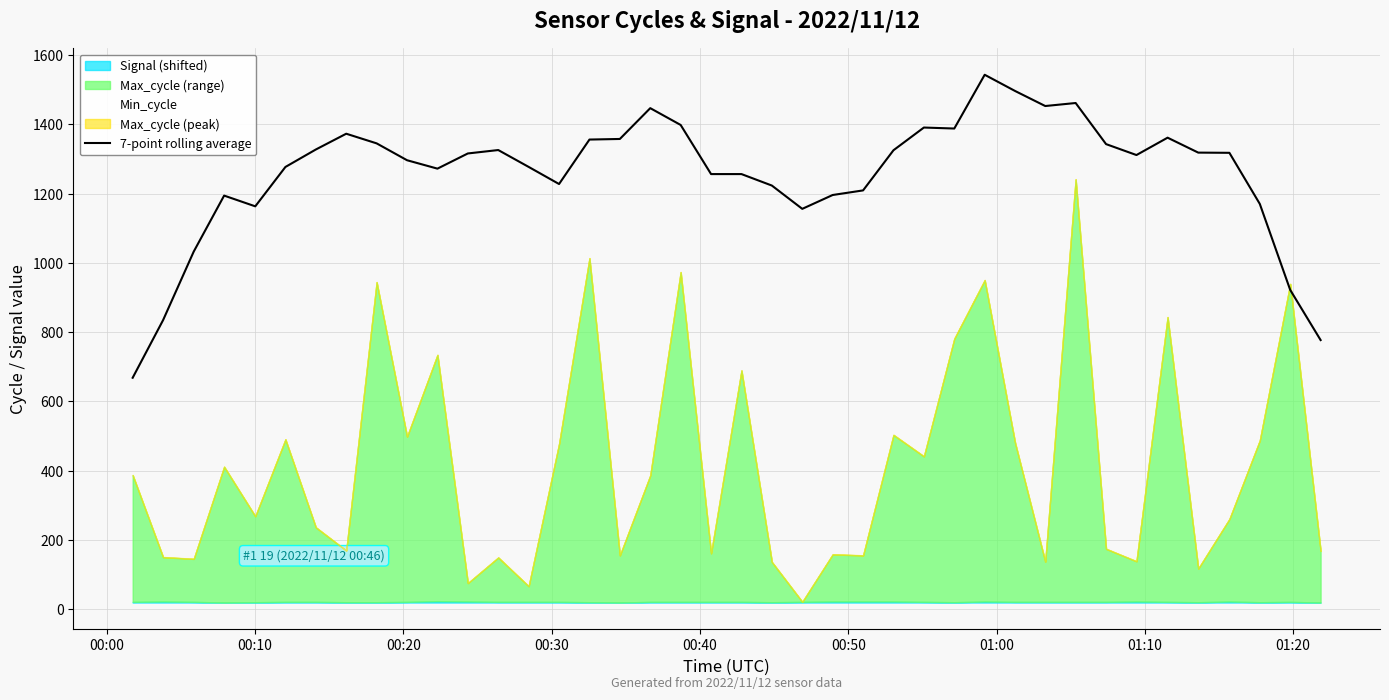

Reading left to right, list all the values displayed in this chart.

668.3	834.7	1032.7	1194.4	1163.4	1277.1	1327.6	1373.1	1345.3	1296.6	1272.3	1316.1	1326.0	1277.3	1227.9	1356.3	1358.0	1447.0	1398.4	1256.6	1256.6	1223.4	1156.1	1196.1	1209.4	1325.4	1391.0	1388.1	1543.4	1496.6	1453.1	1461.9	1343.1	1311.6	1361.7	1318.6	1318.0	1170.4	922.0	777.1